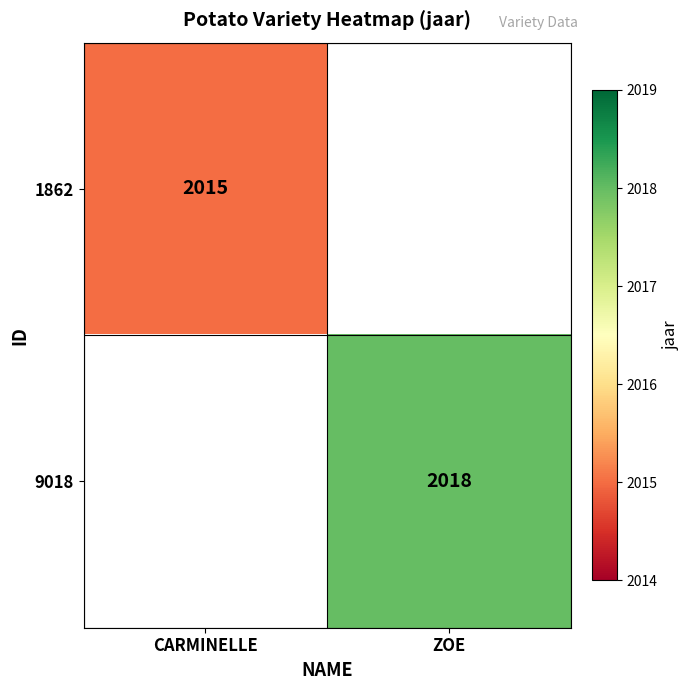

True or false: 1862 has a value of 1201 at CARMINELLE.

False